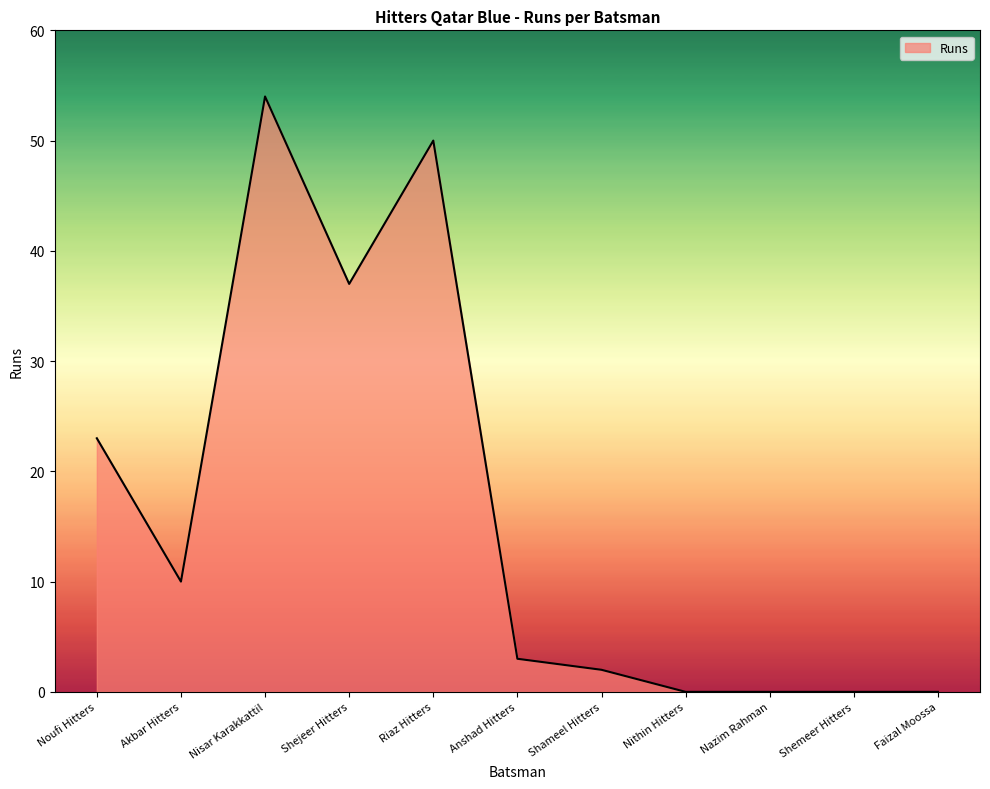

What is the sum of all values?

179